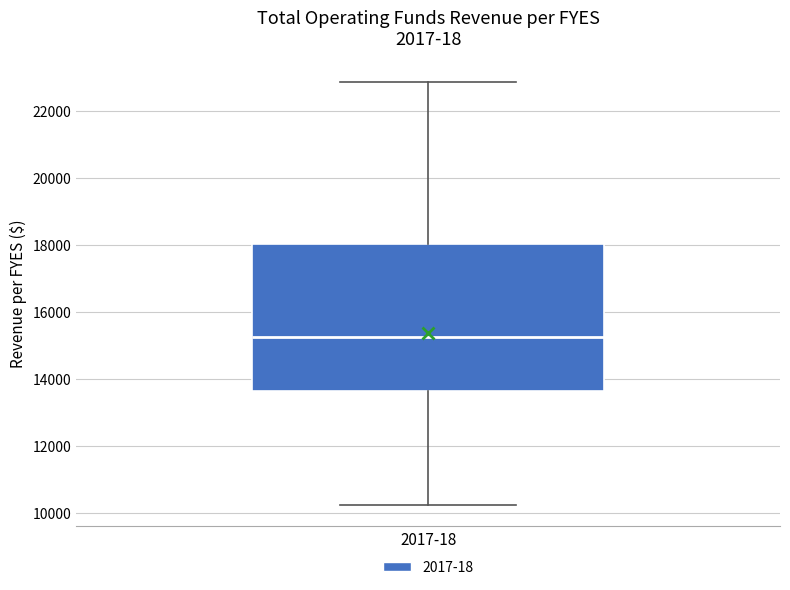

Transcribe this box plot: give where the median line is, the range the box spans, and where the two whiskers end, as read against the y-axis. The values are not printed on the chart, so give them approximately, as read against the axis.

median 15200, box 13600 to 18000, whiskers 10200 to 22800